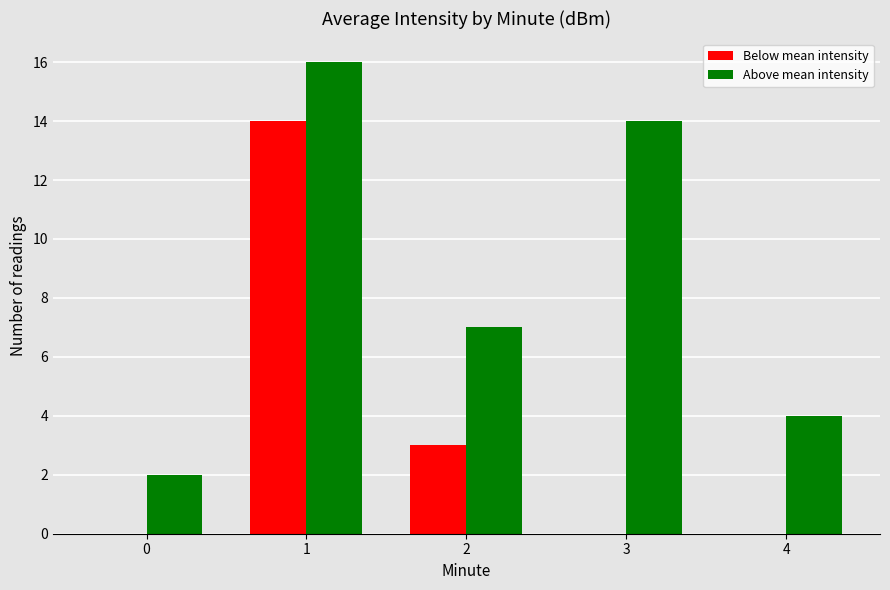

Are the bars grouped side by side (vs. stacked)?

Yes